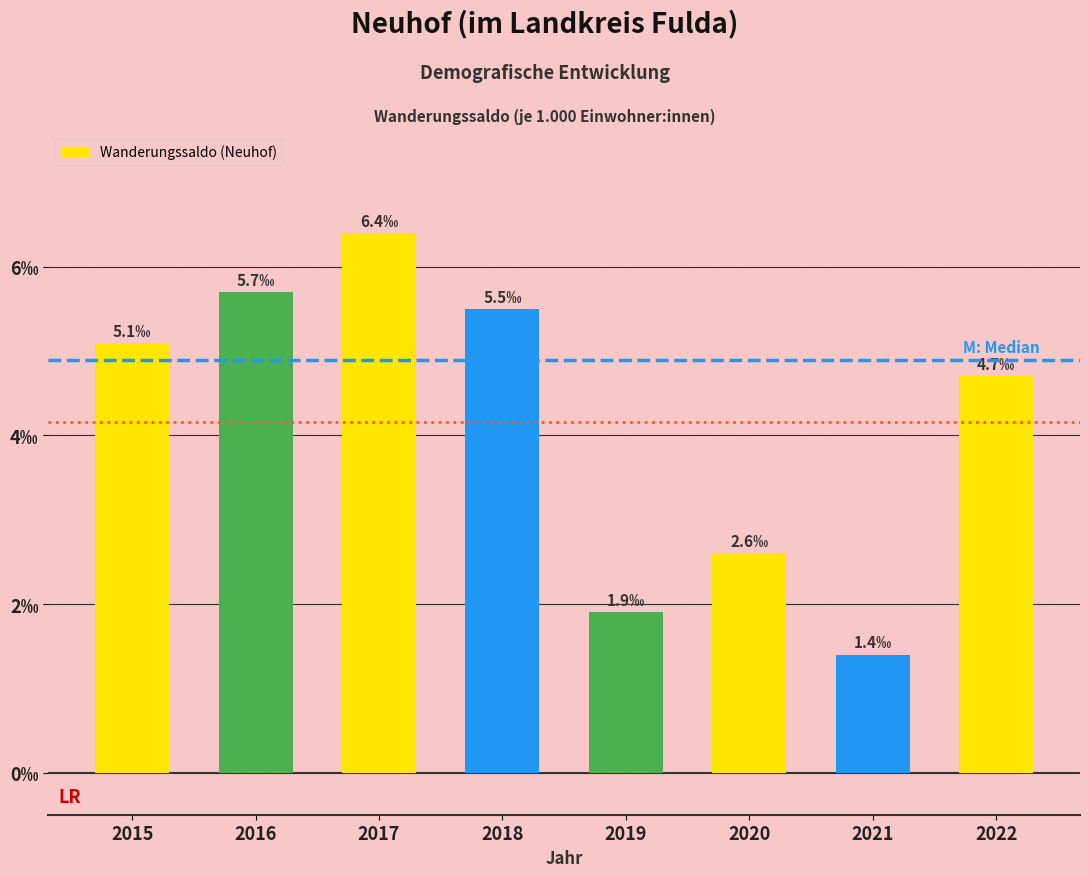

Does the chart contain any negative values?

No